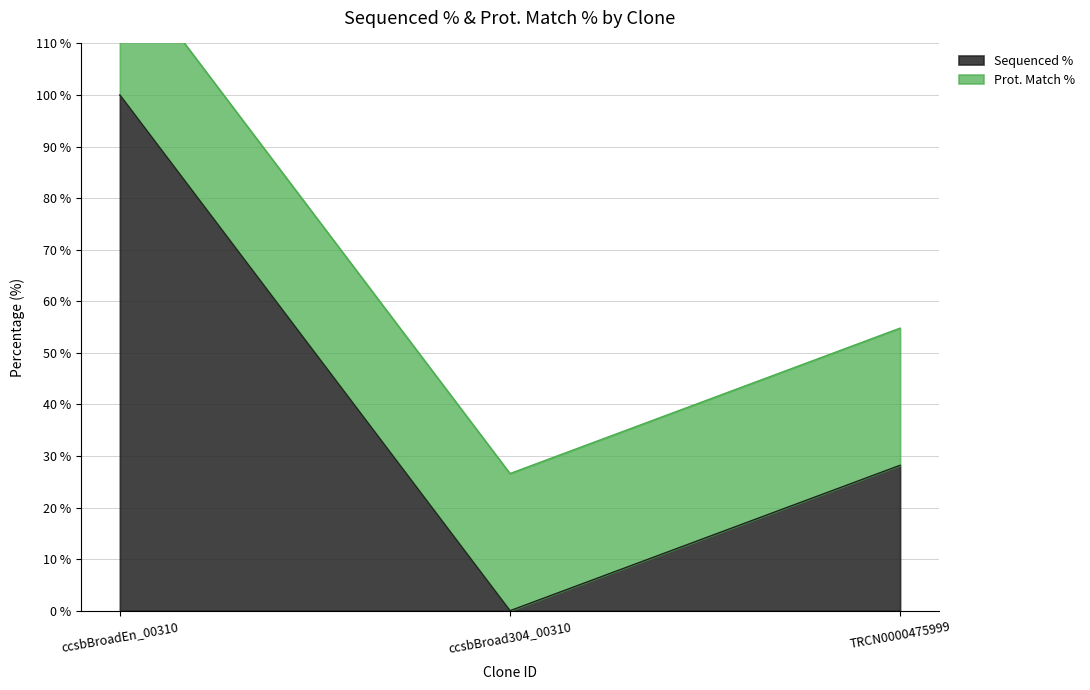

What value does the data have at TRCN0000475999?

54.8